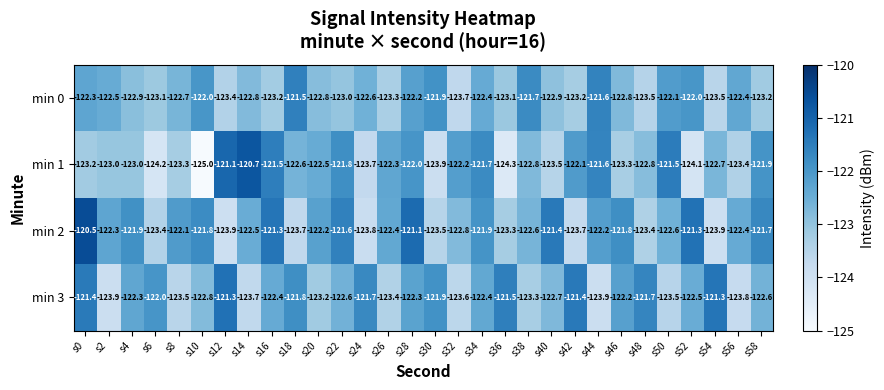

The min 3 series shows -204.3 at s16. True or false?

False